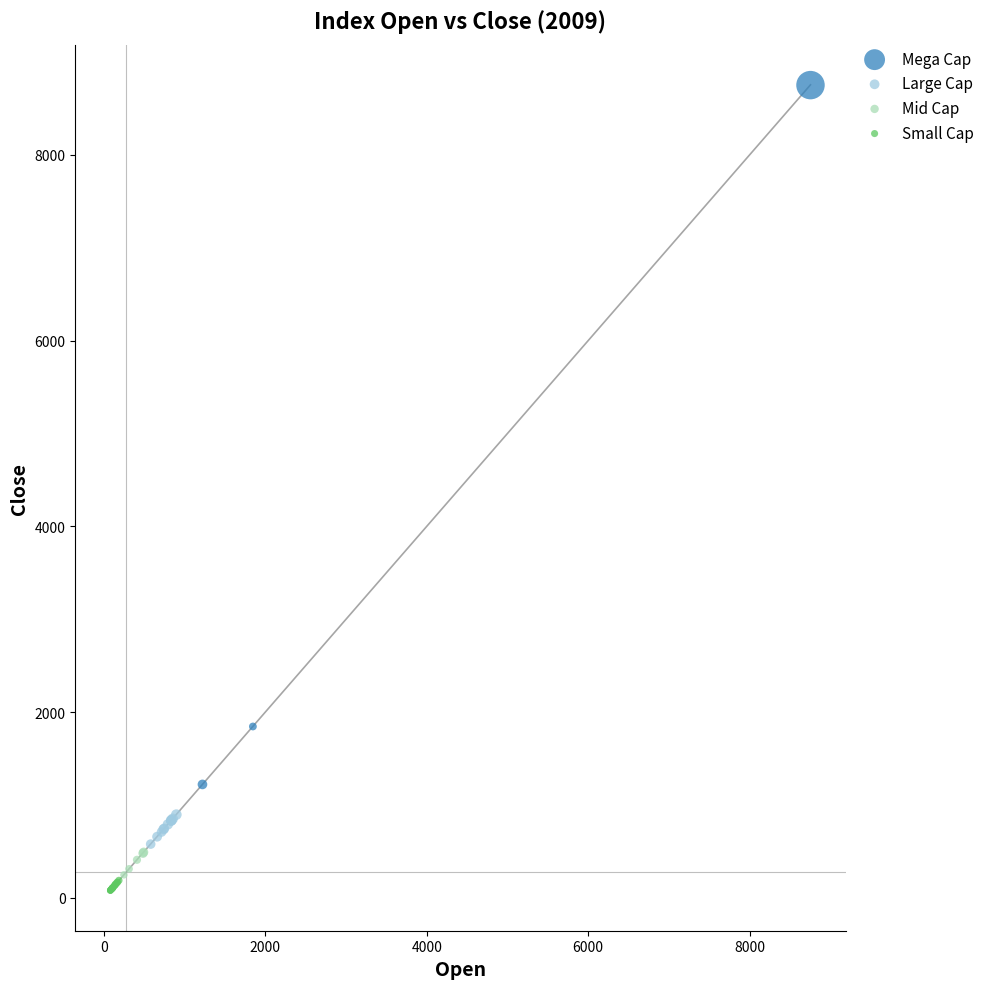

Which series reaches the maximum Y coordinate?

Mega Cap